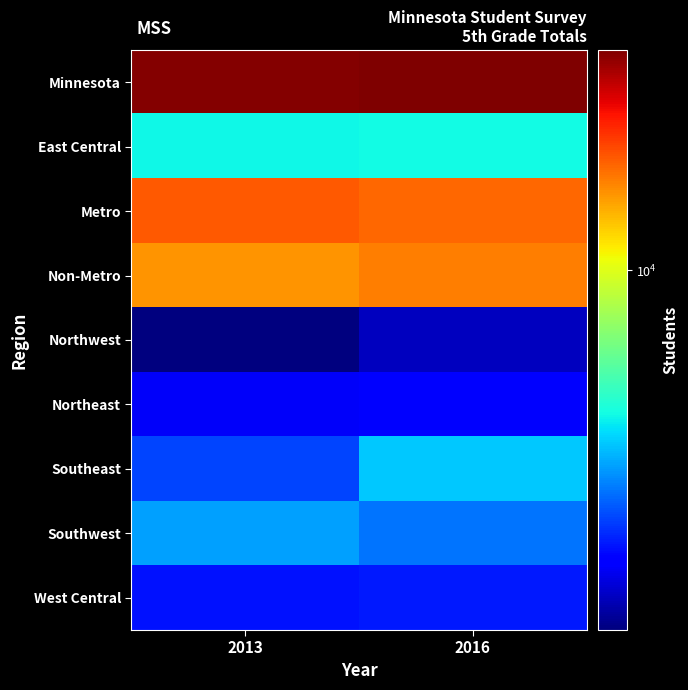

Reading right to left, transcribe all the data shown in this chart.

Minnesota: 2016=34685	2013=34225
East Central: 2016=4466	2013=4380
Metro: 2016=17973	2013=18781
Non-Metro: 2016=16712	2013=15444
Northwest: 2016=1576	2013=1313
Northeast: 2016=1909	2013=1863
Southeast: 2016=3759	2013=2483
Southwest: 2016=2867	2013=3316
West Central: 2016=2135	2013=2089